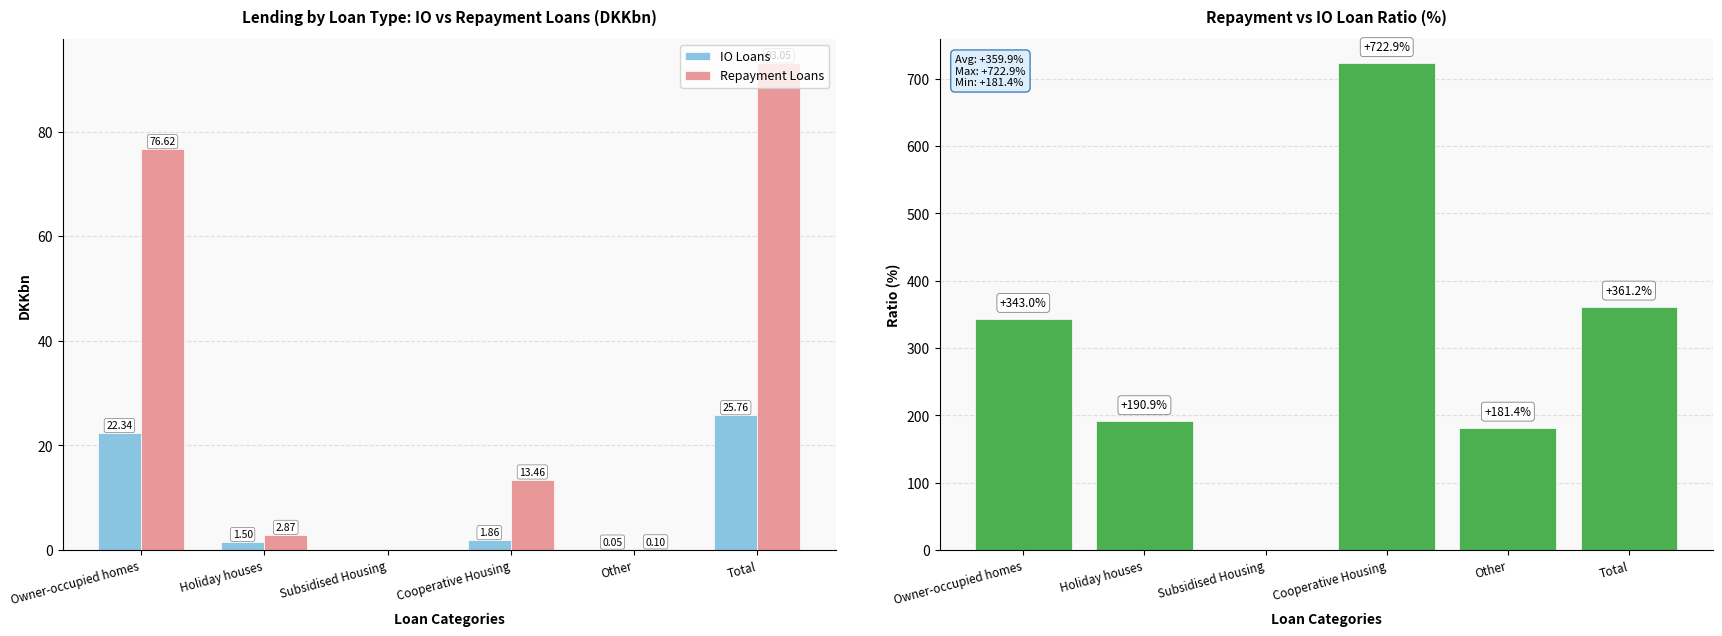

Reading left to right, what are all the values shown in this chart?

IO Loans: 22.3	1.5	0.0	1.9	0.1	25.8
Repayment Loans: 76.6	2.9	0.0	13.5	0.1	93.0
Repayment/IO Ratio: 343.0	190.9	0.0	722.9	181.4	361.2